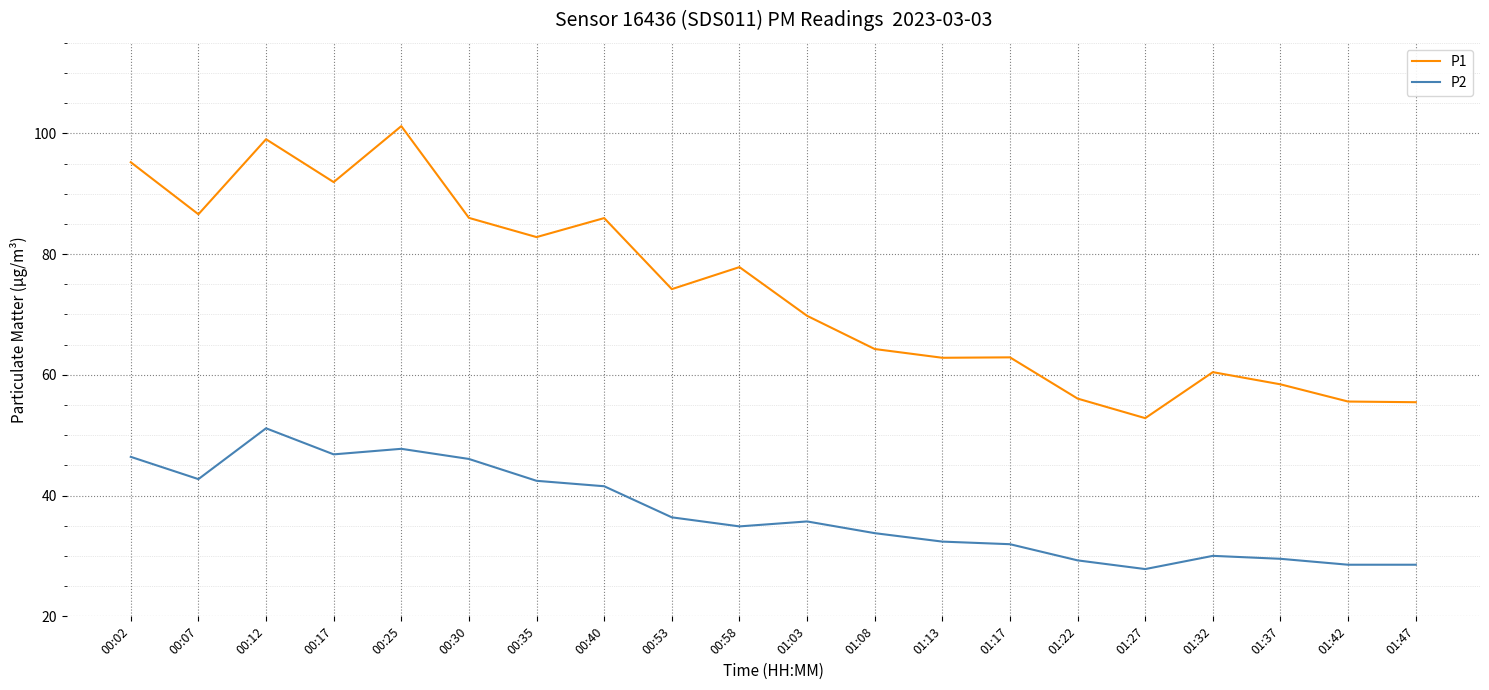

Where is the first local maximum for P1?

00:12